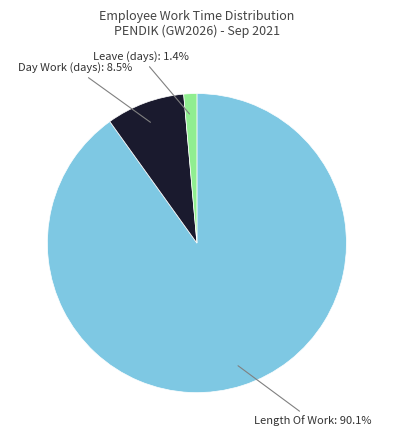

Is there any slice that represents more than half of the pie?

Yes